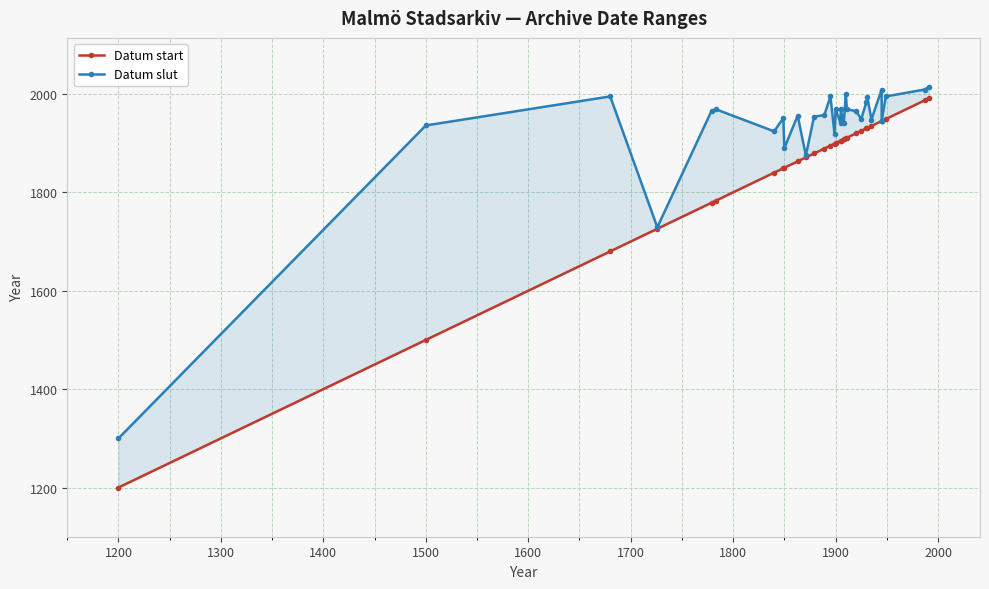

What is the greatest value displayed?

2014